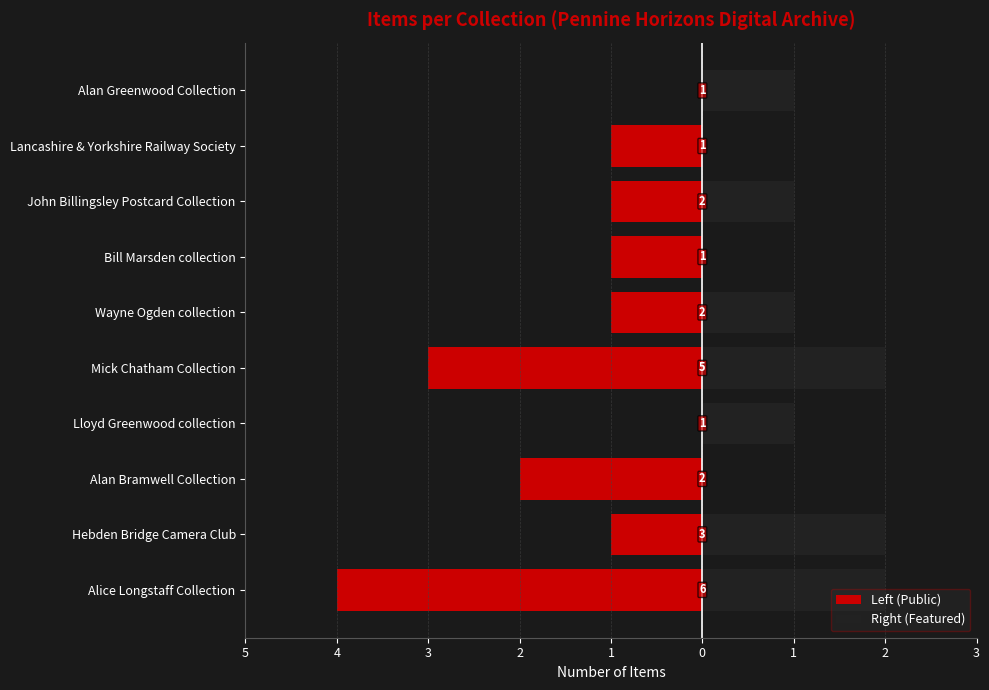

How many data points in Right (Featured) are less than 1?

3